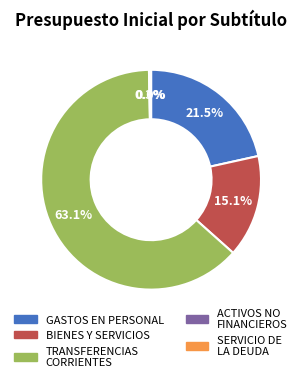

Does any single category account for the majority?

Yes